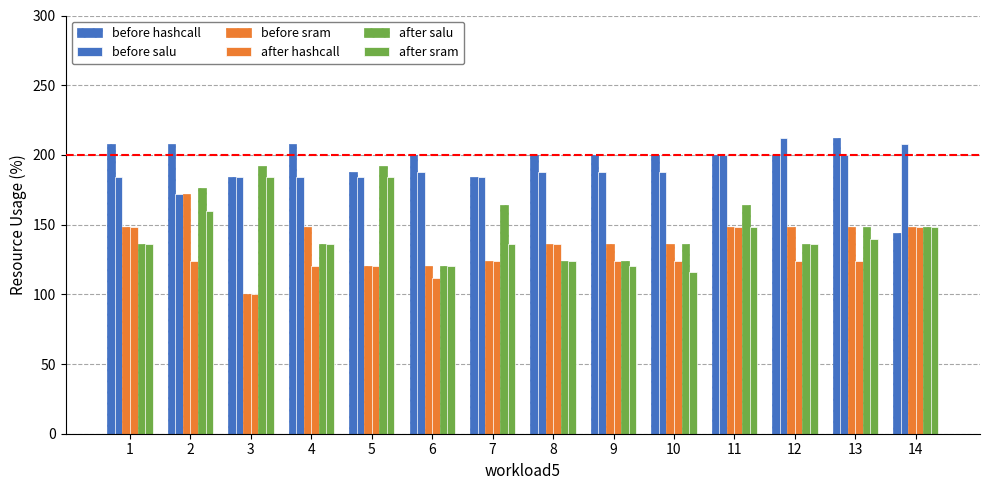

Which series has the largest range (max minus min)?

before sram